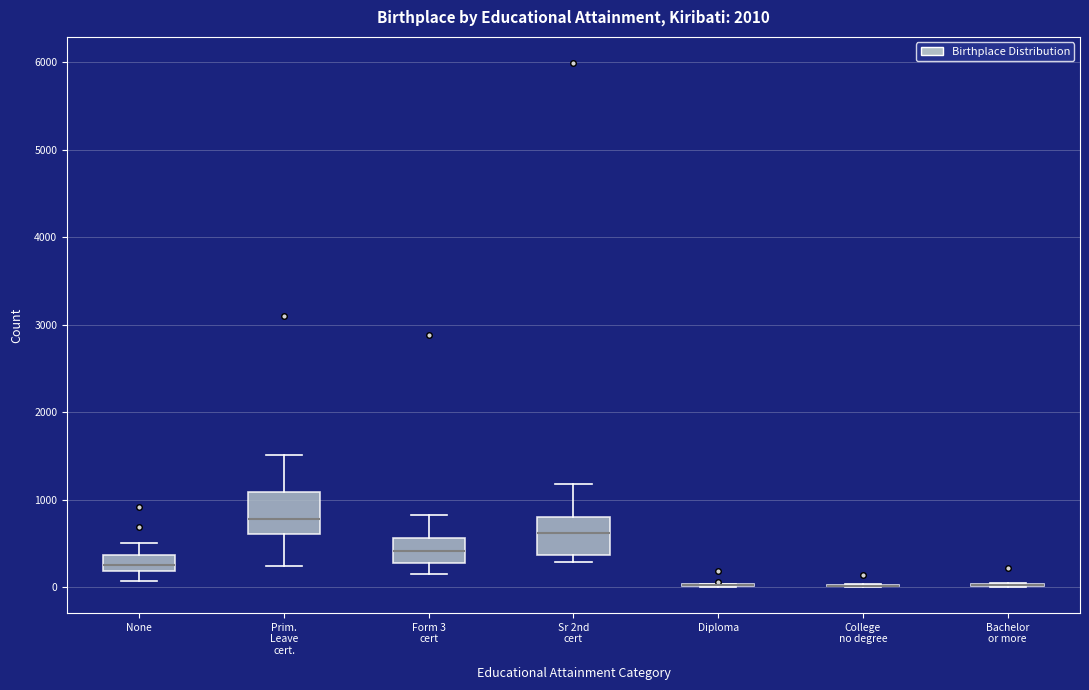

Reading left to right, read every box against the y-axis: the position of its median line, the range the box covers, and the ends of its whiskers. The values are not printed on the chart, so give them approximately, as read against the axis.

None: median 200 (inside the box), box 200 to 400, whiskers 100 to 500
Prim. Leave cert.: median 800, box 600 to 1100, whiskers 200 to 1500
Form 3 cert: median 400, box 300 to 600, whiskers 200 to 800
Sr 2nd cert: median 600, box 400 to 800, whiskers 300 to 1200
Diploma: box collapsed to a line at 0, whiskers 0 to 0
College no degree: box collapsed to a line at 0, whiskers 0 to 0
Bachelor or more: box collapsed to a line at 0, whiskers 0 to 0